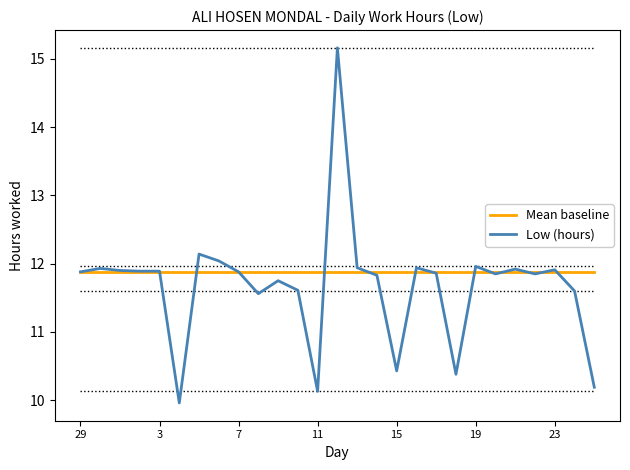

List the series in order of their peak value, lowest first.

Mean baseline, Low (hours)